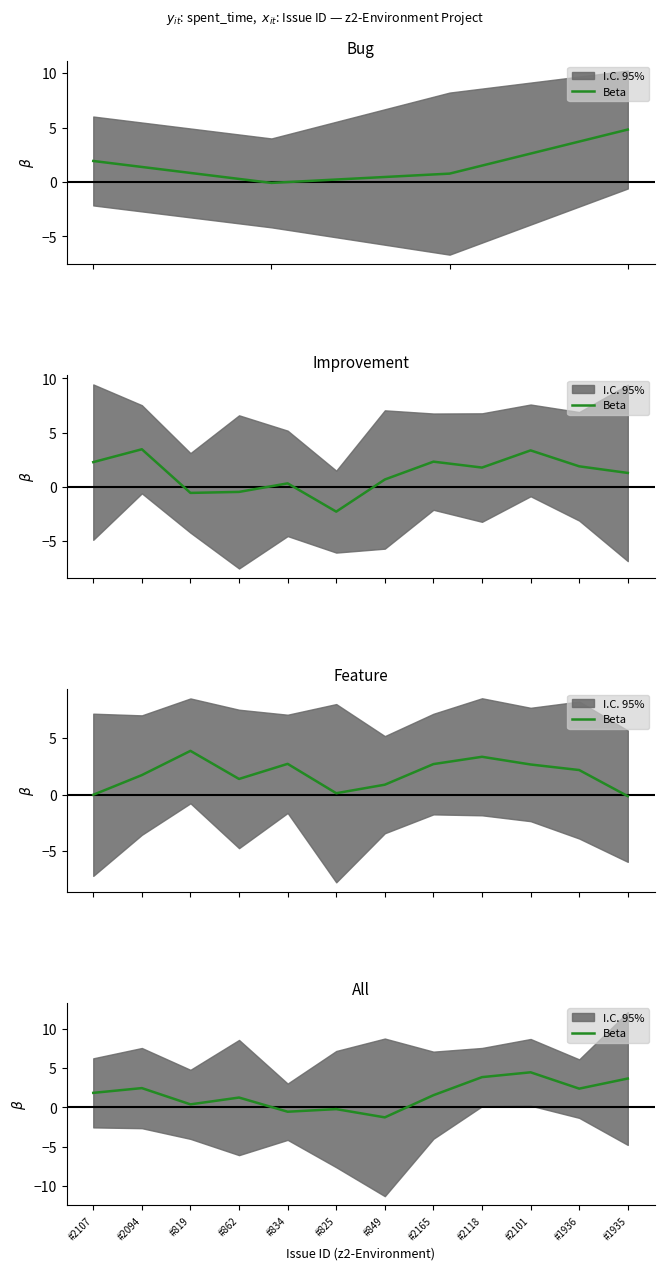

Between #834 and #2107, which is larger?

#2107